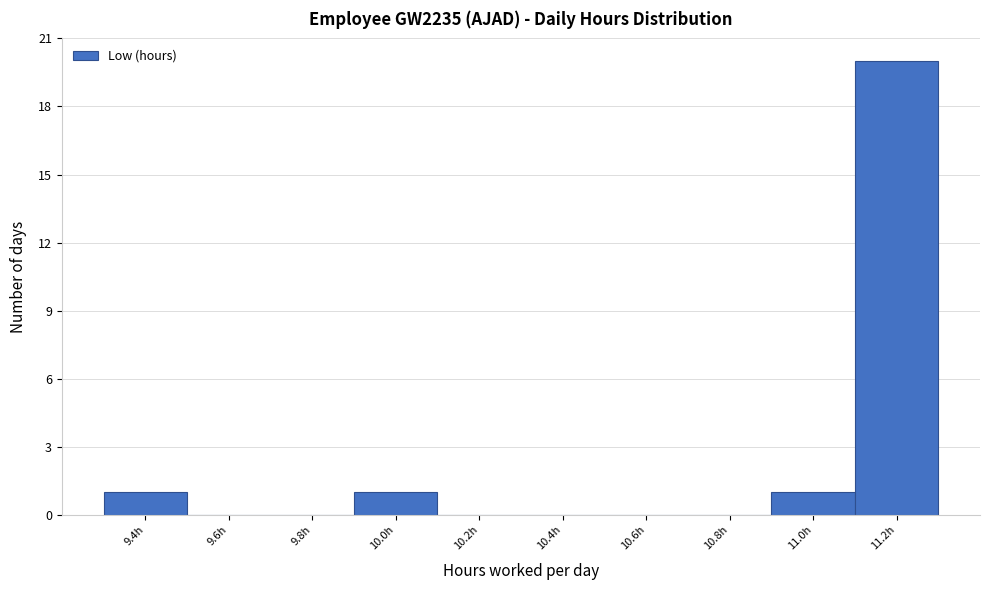

Reading left to right, transcribe all the data shown in this chart.

9.4h=1	9.6h=0	9.8h=0	10.0h=1	10.2h=0	10.4h=0	10.6h=0	10.8h=0	11.0h=1	11.2h=20